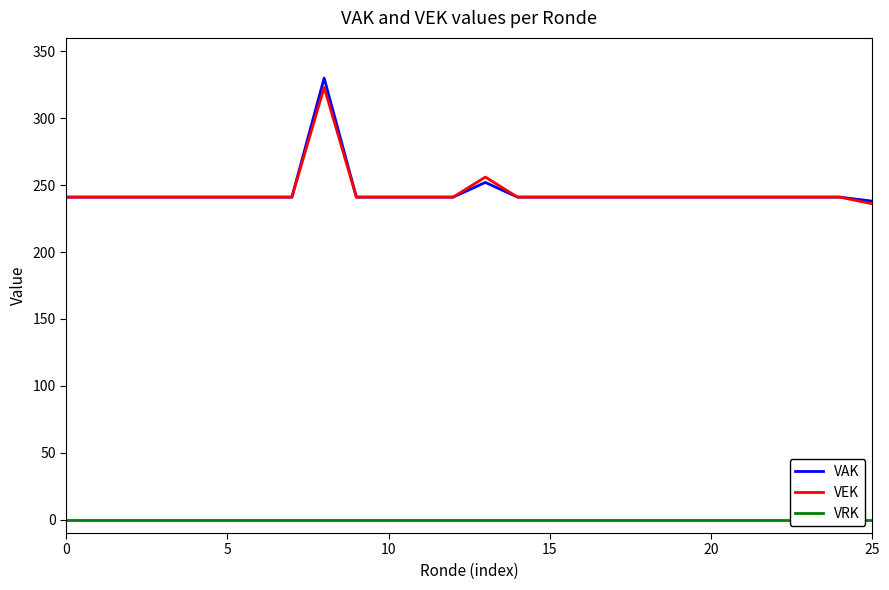

Is it true that VAK equals 241 at 20?

True